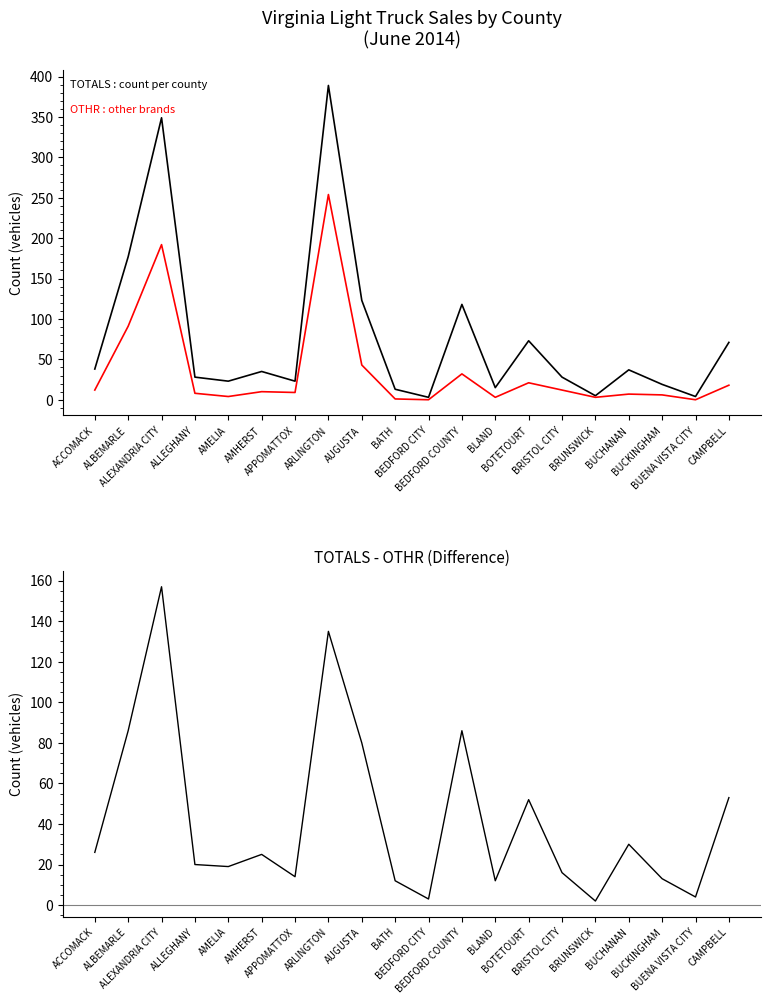

How many interior local peaks does the OTHR (col_9) series have?

6